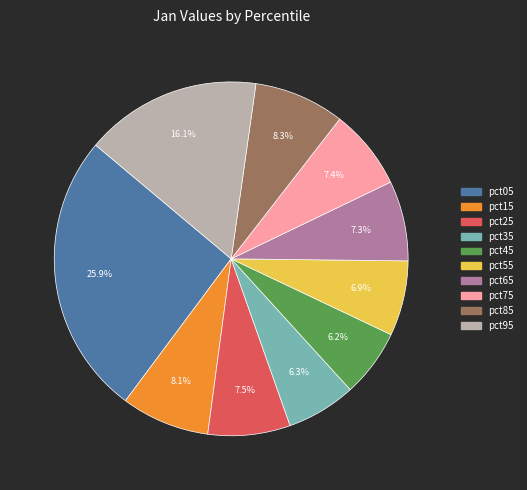

Which category has the biggest portion of the pie?

pct05